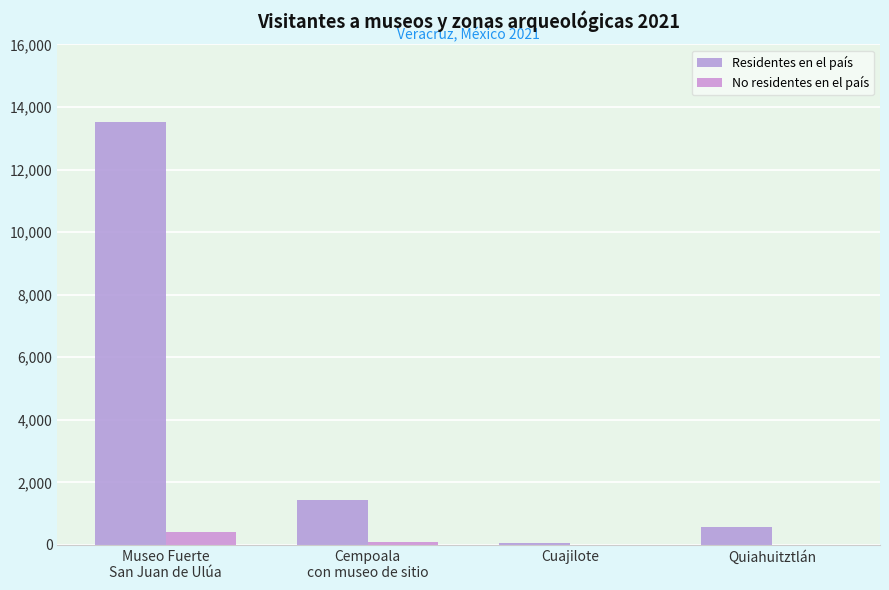

Reading right to left, list all the values displayed in this chart.

Residentes en el país: Quiahuitztlán=589	Cuajilote=66	Cempoala
con museo de sitio=1442	Museo Fuerte
San Juan de Ulúa=13511
No residentes en el país: Quiahuitztlán=0	Cuajilote=0	Cempoala
con museo de sitio=103	Museo Fuerte
San Juan de Ulúa=409